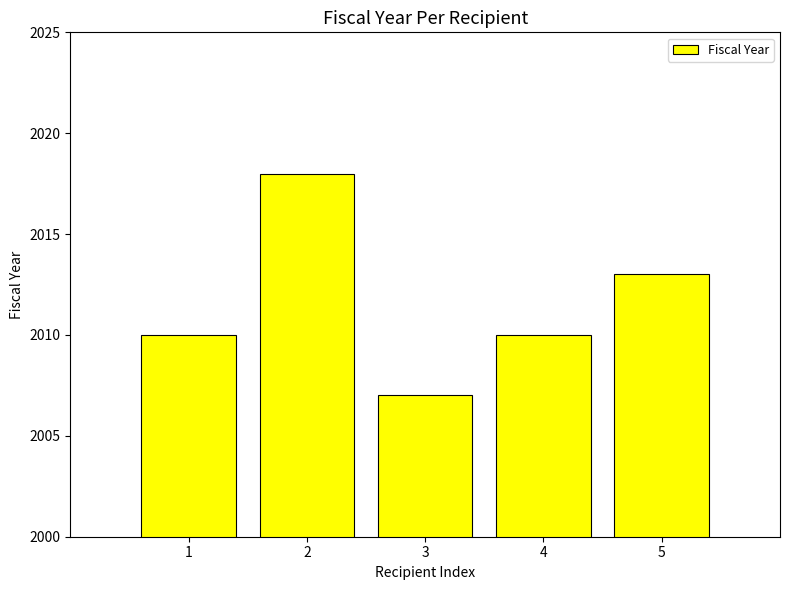

The chart shows a value of 847 at 2. True or false?

False